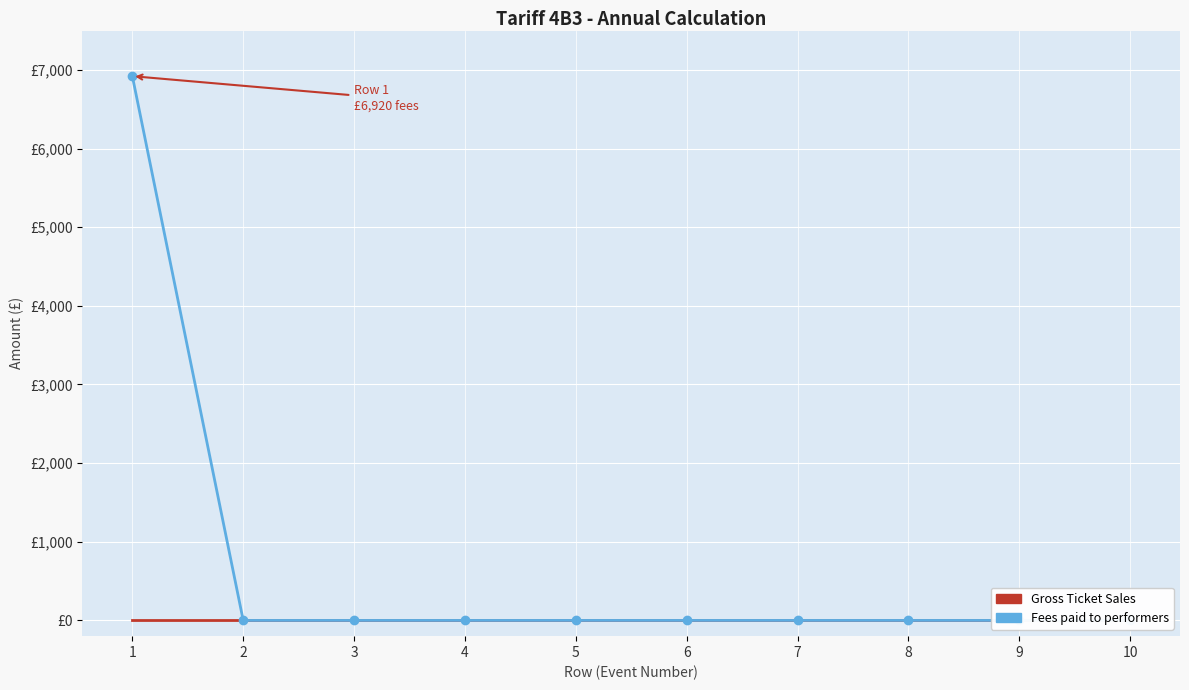

Is the value of Fees paid to performers at 7 greater than the value of Gross Ticket Sales at 4?

No